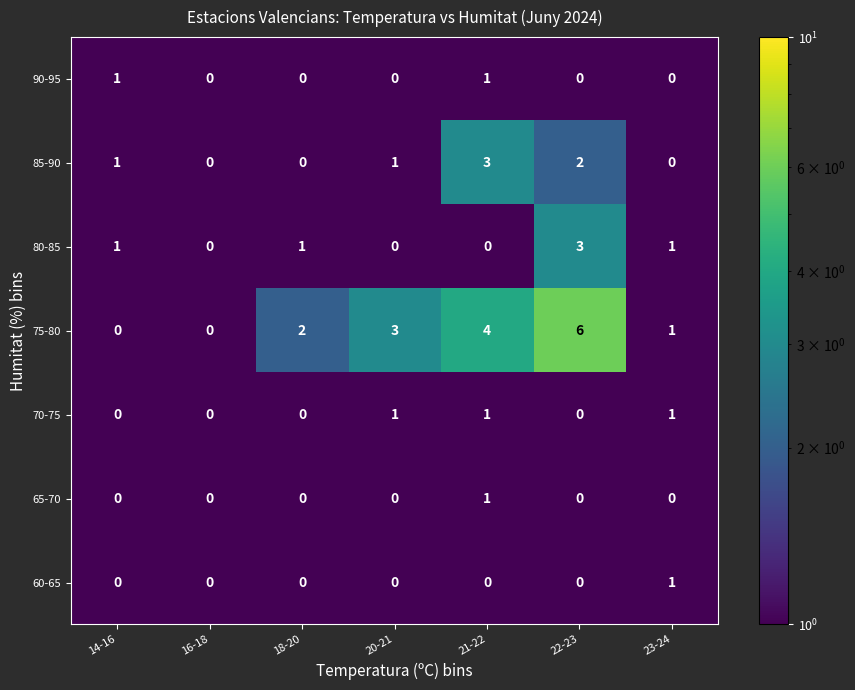

Which series has the widest spread of values?

75-80